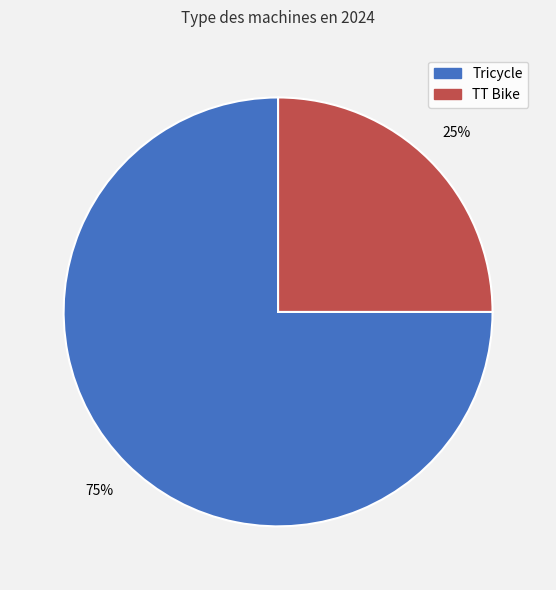

What is the smallest slice in the pie chart?

TT Bike